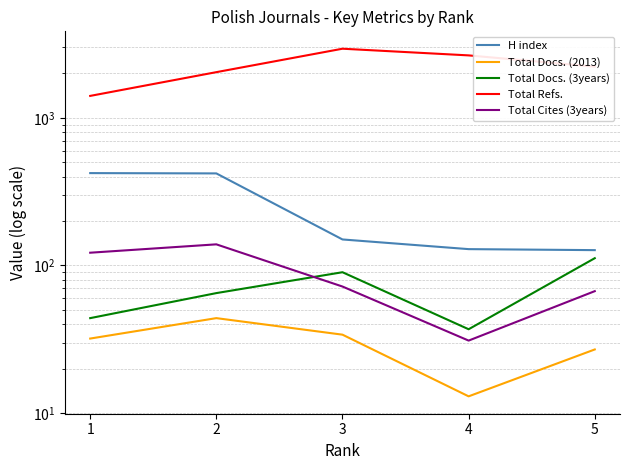

Where is the first local minimum for Total Docs. (2013)?

4